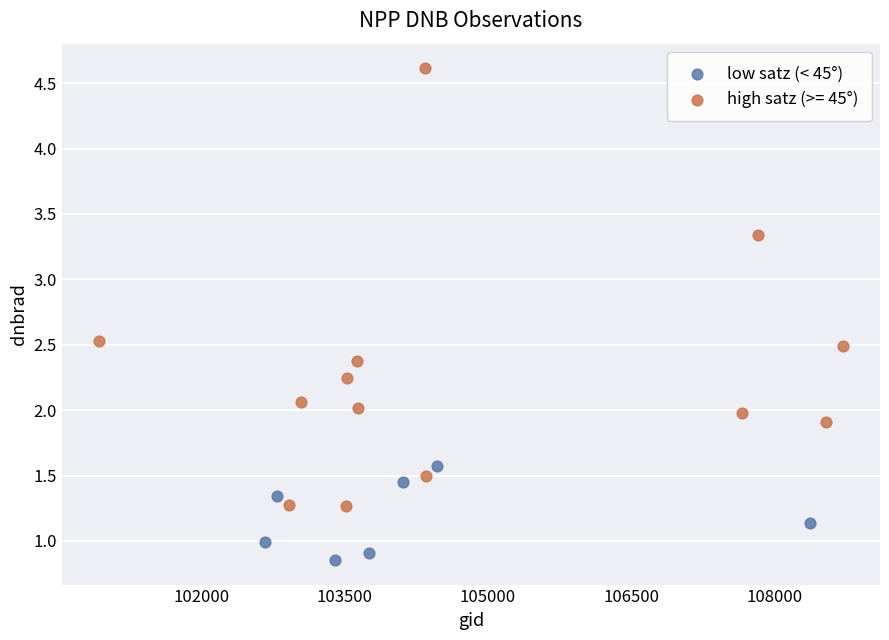

Which series contains the lowest Y value?

low satz (< 45°)